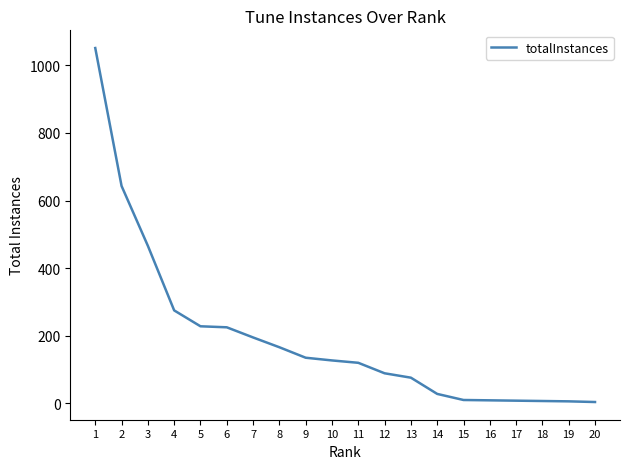

The chart shows a value of 292 at 7. True or false?

False